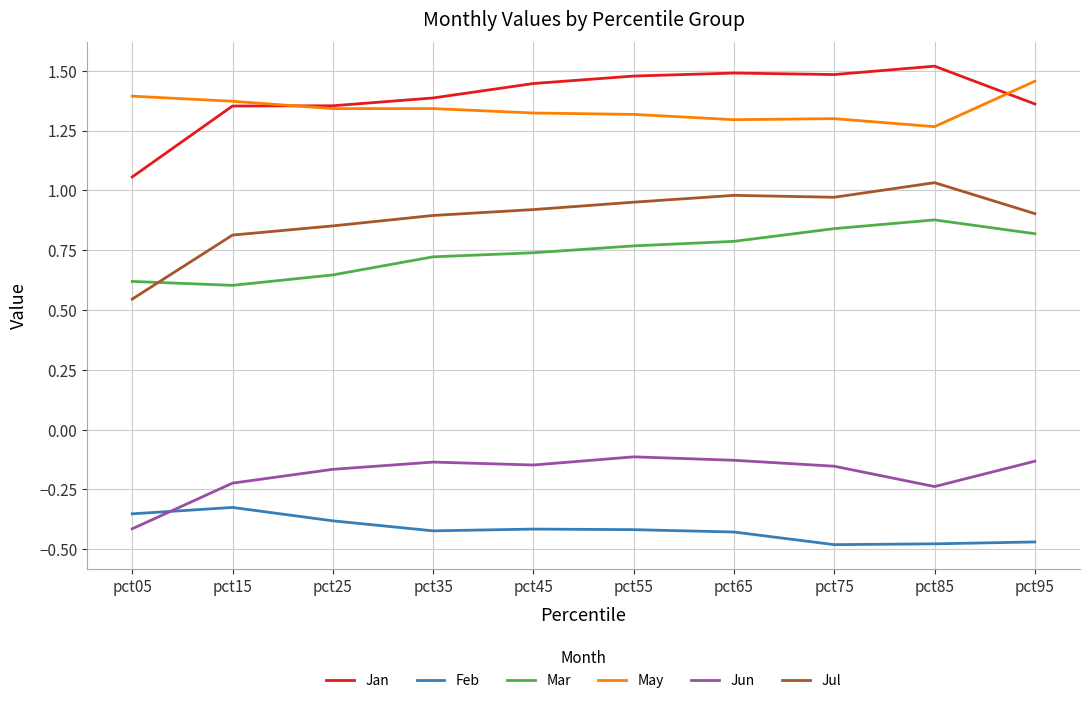

Is it true that Mar equals 0.8 at pct65?

True